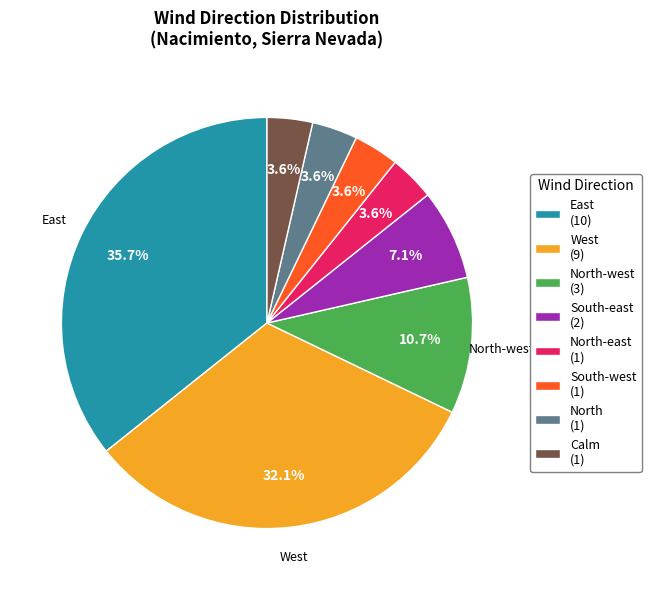

How much of the chart is everything except North-east (1)?

96.4%